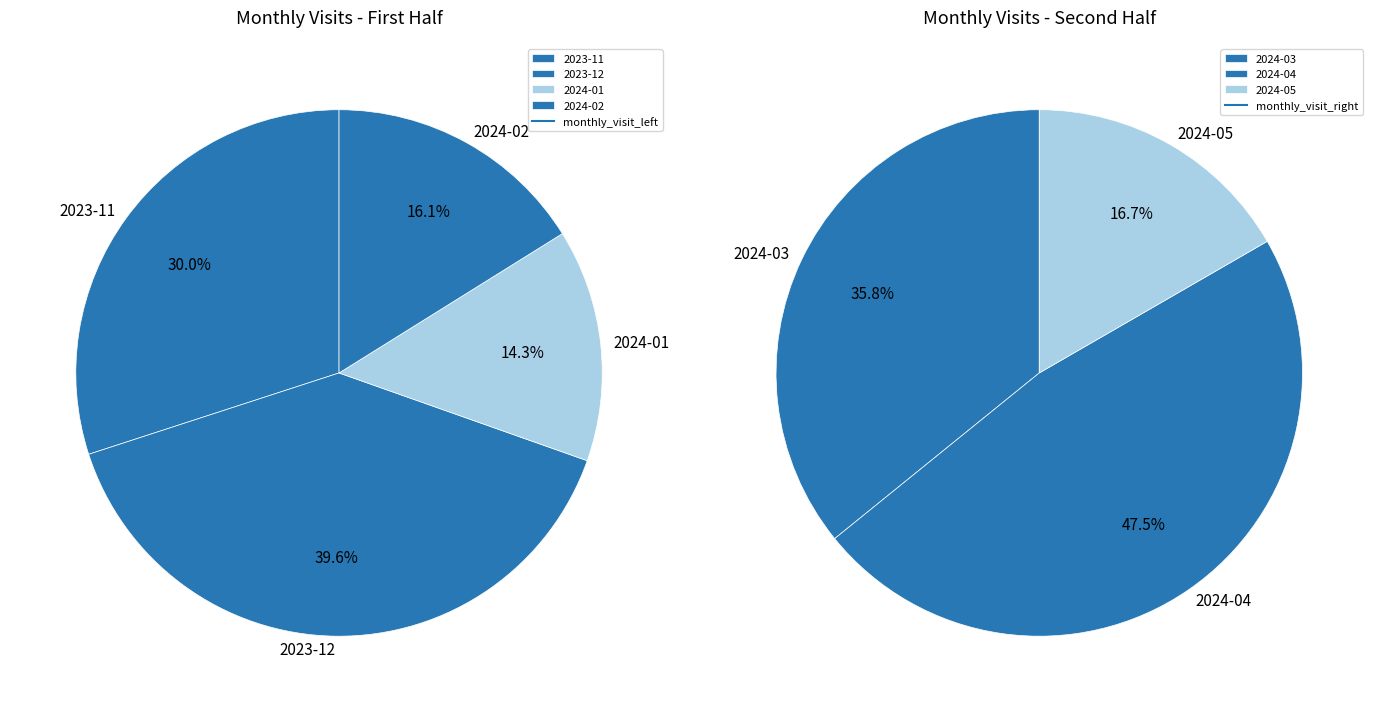

How many slices are in this pie chart?

7